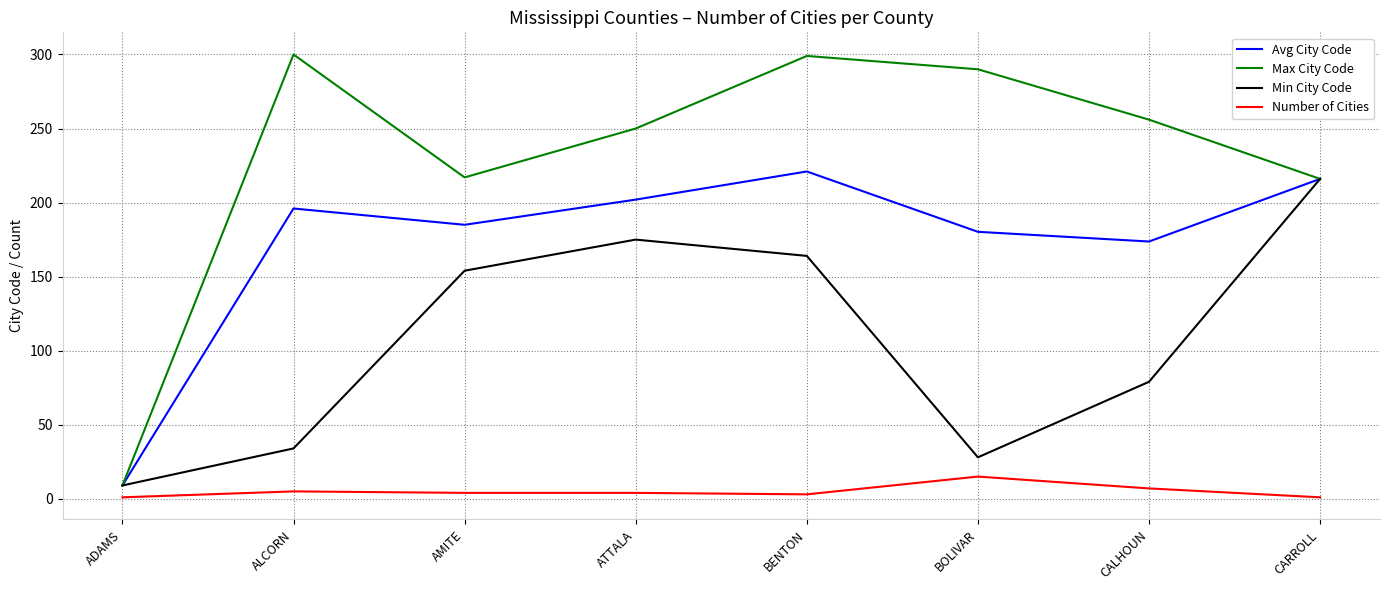

What is the difference between the Avg City Code values at BOLIVAR and ATTALA?

21.7